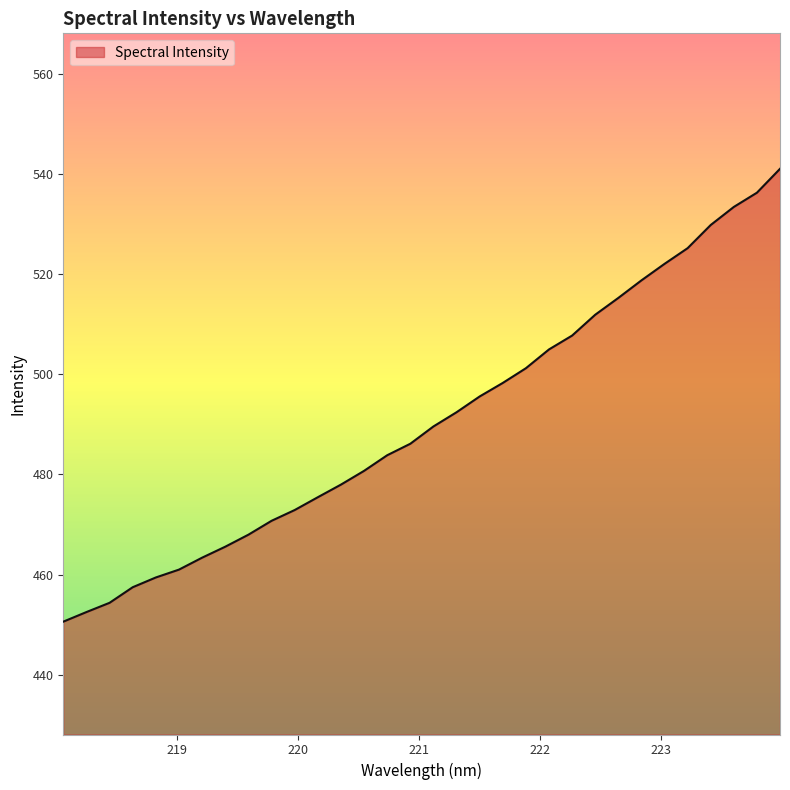

What is the smallest value displayed?

450.6